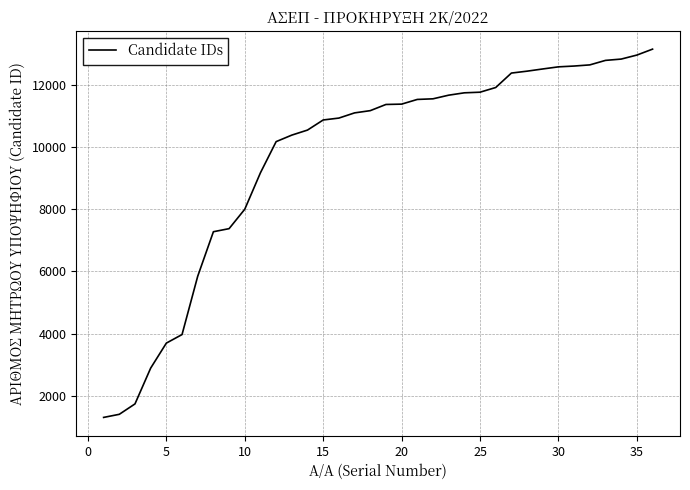

What is the maximum value shown in the chart?

13153